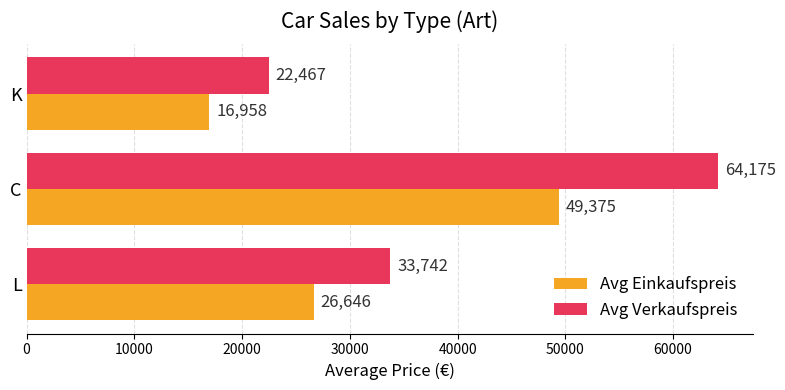

Which series has the largest range (max minus min)?

Avg Verkaufspreis